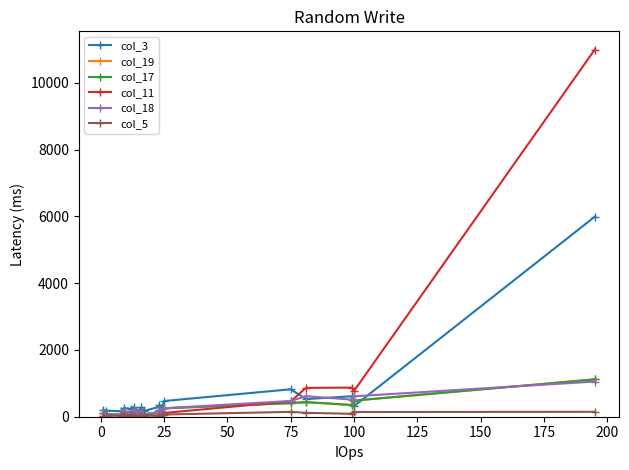

What is the maximum value shown in the chart?

10997